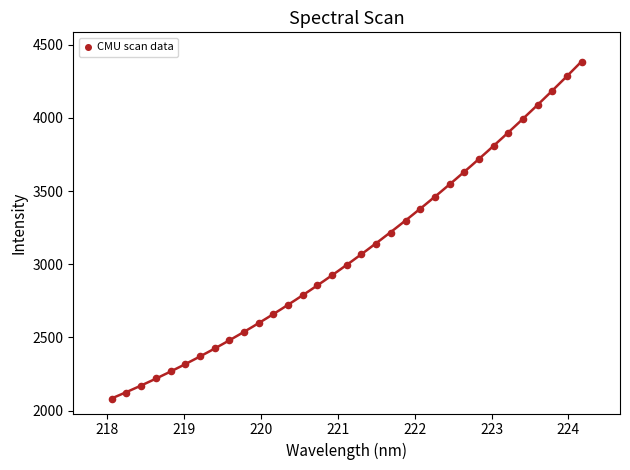

What is the range of X values (max minus min)?

6.1